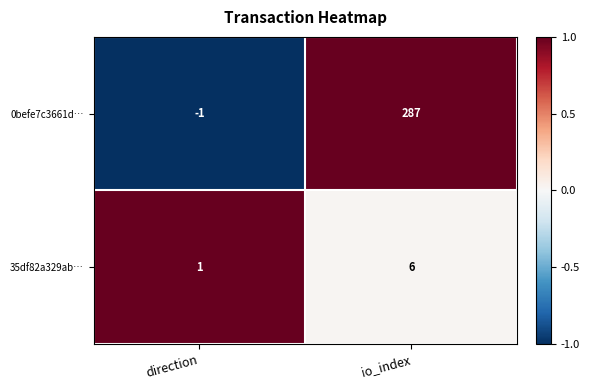

Reading right to left, transcribe all the data shown in this chart.

0befe7c3661d…: 287	-1
35df82a329ab…: 6	1